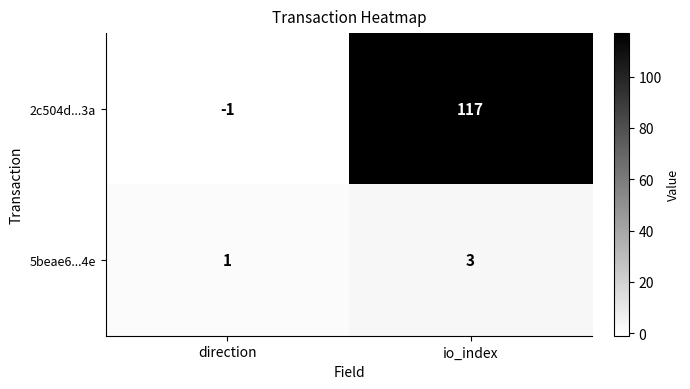

What is the maximum value shown in the chart?

117